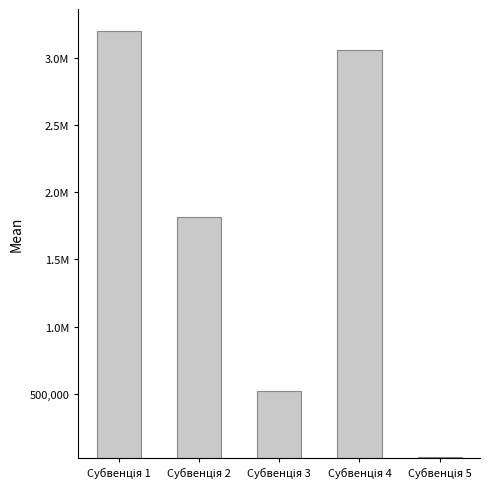

Are the bars horizontal?

No